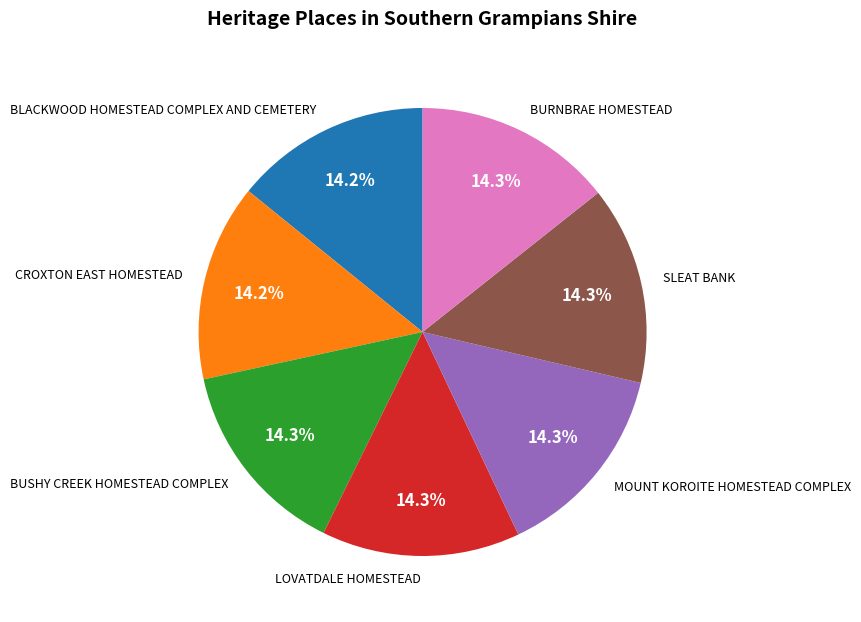

Is CROXTON EAST HOMESTEAD the majority of the pie?

No